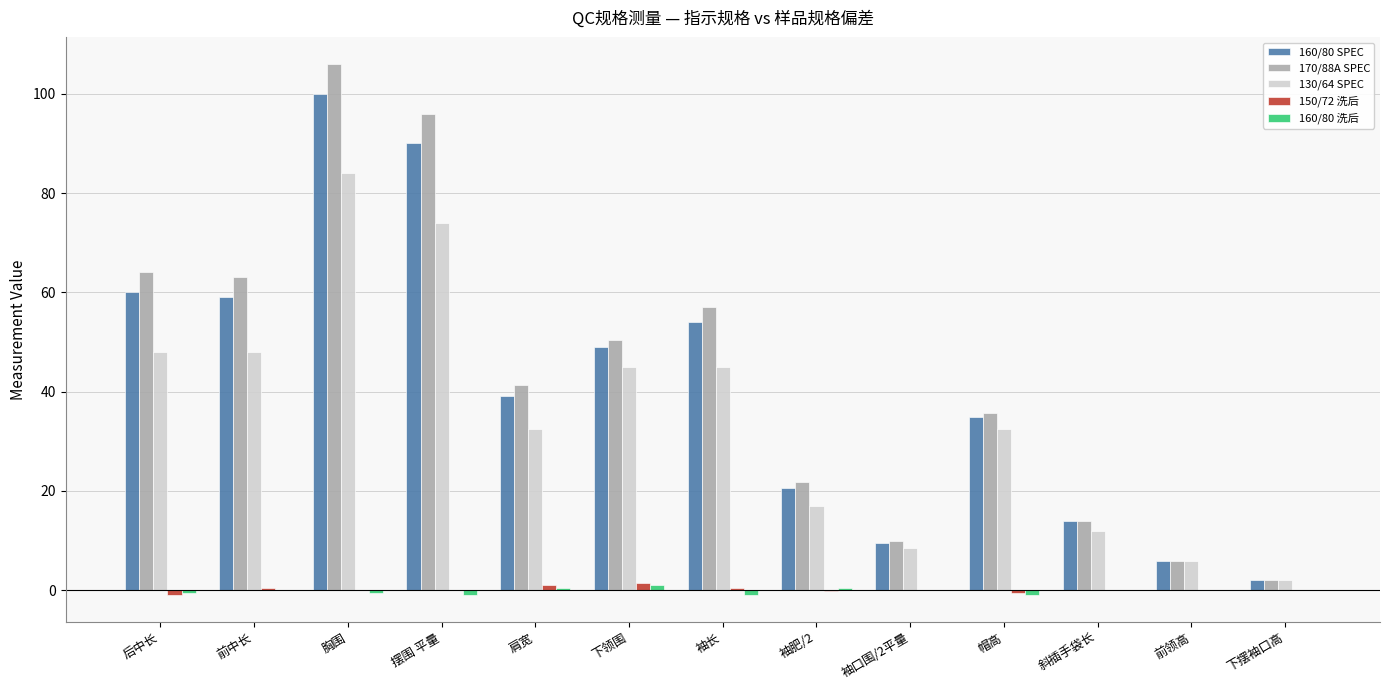

The value of 170/88A SPEC at 摆围 平量 is 153.1. True or false?

False